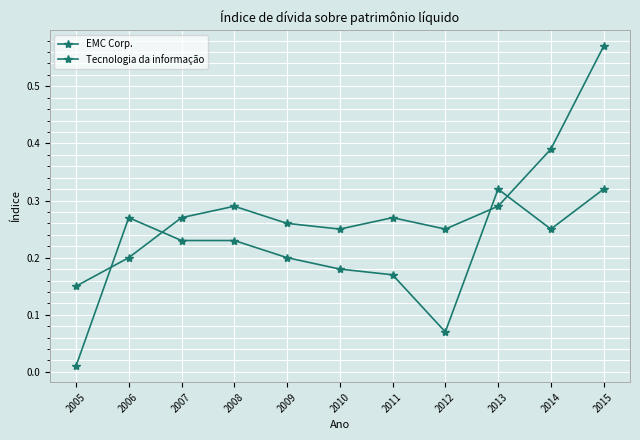

What is the highest value of the Tecnologia da informação series?

0.6